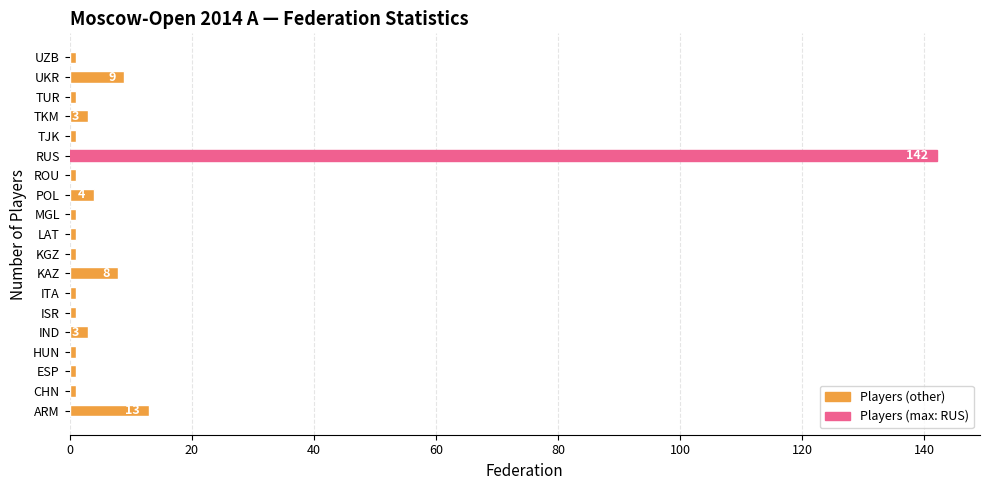

What is the ratio of the value at ROU to the value at UZB?

1.0